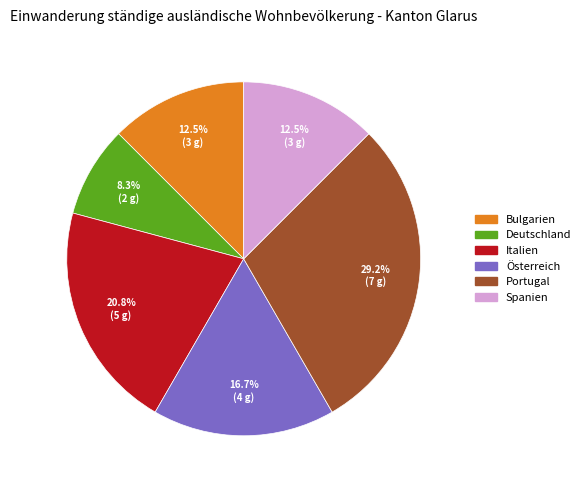

To the nearest percent, what is the difference between the largest and smallest slice percentages?

21%